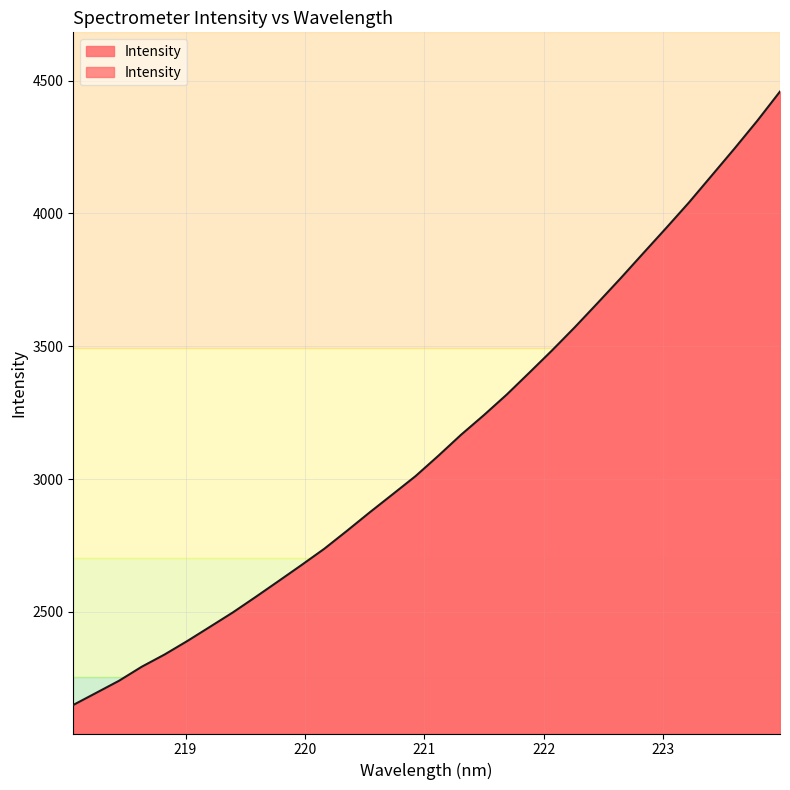

What is the smallest value displayed?

2149.4